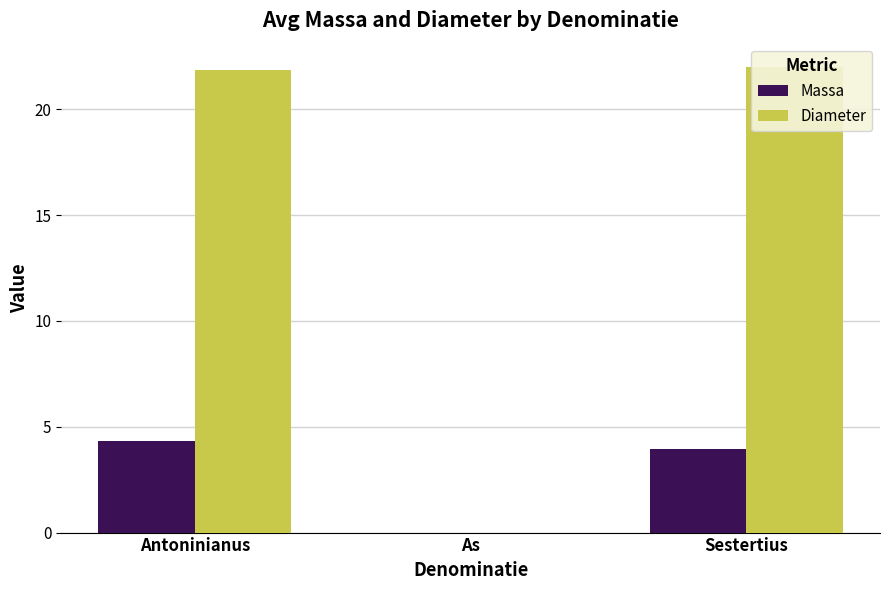

Which label corresponds to the largest value in the chart?

Sestertius